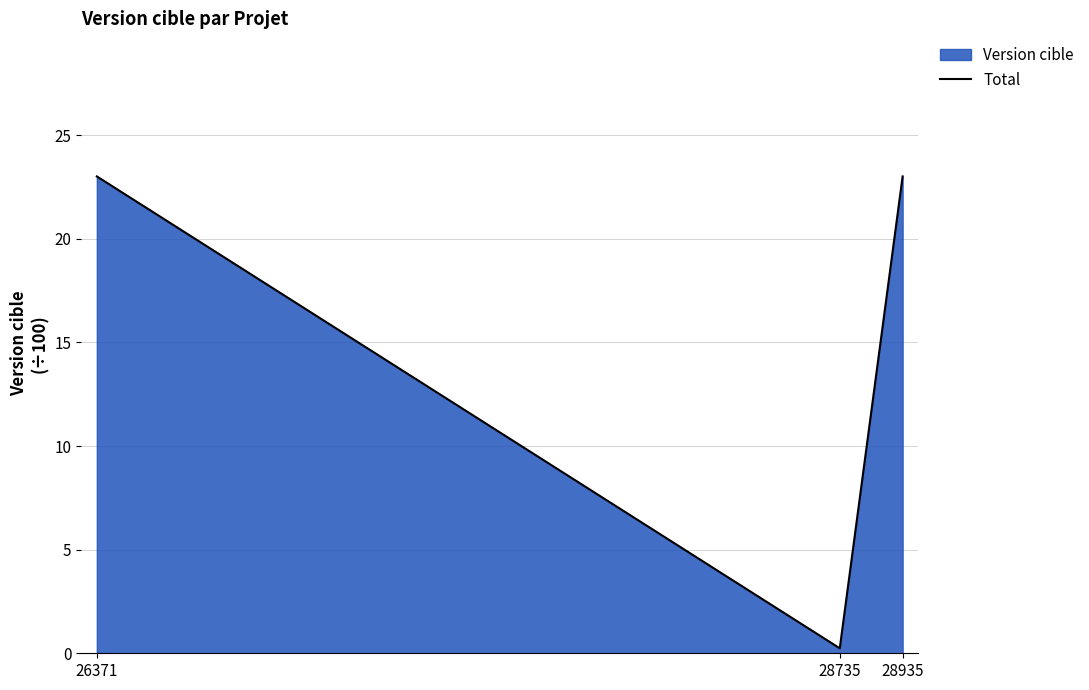

Rank the categories by value from highest to lowest.

26371, 28935, 28735